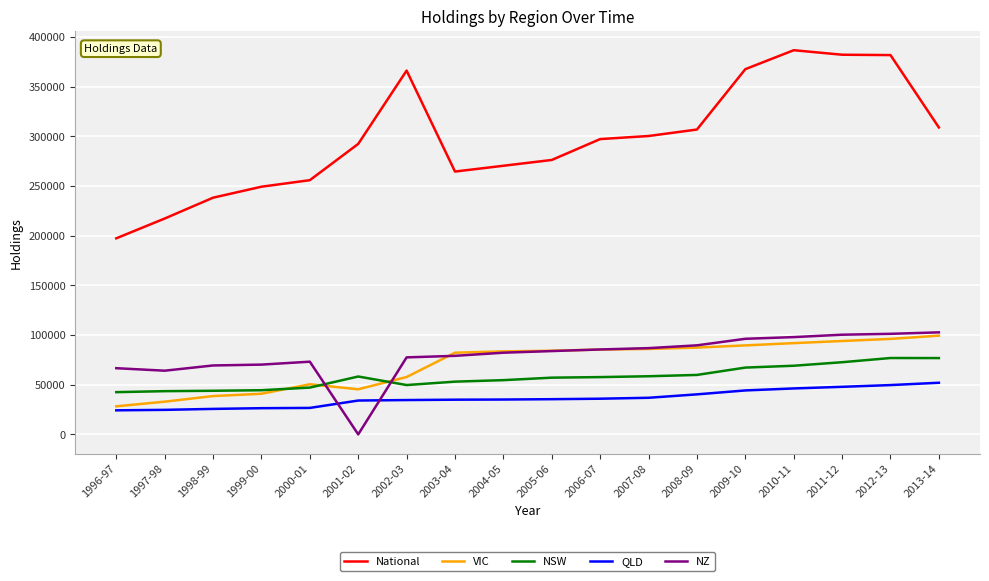

Between 2000-01 and 2003-04, which series saw the biggest shift?

VIC